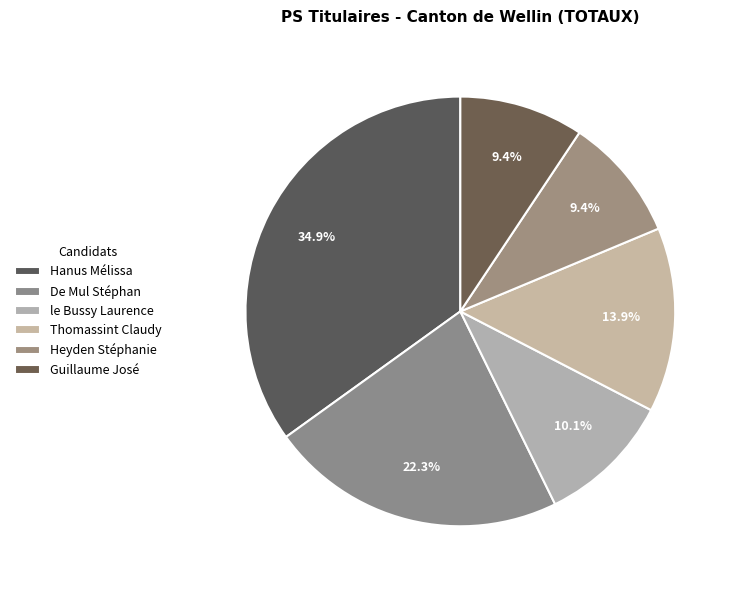

What percentage is NOT represented by De Mul Stéphan?

77.7%